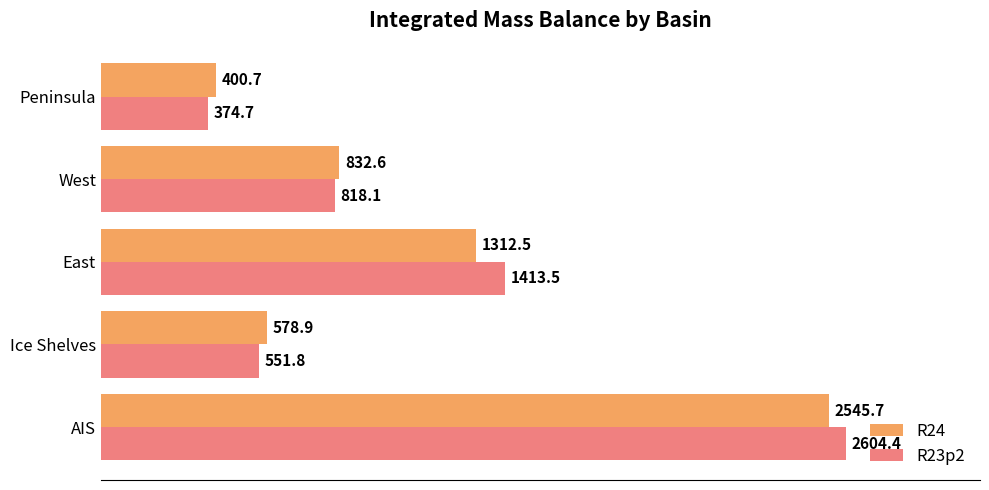

The value of R24 at West is 832.6. True or false?

True